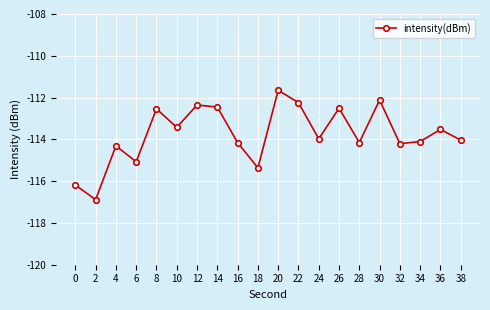

What value does the data have at 10?

-113.4